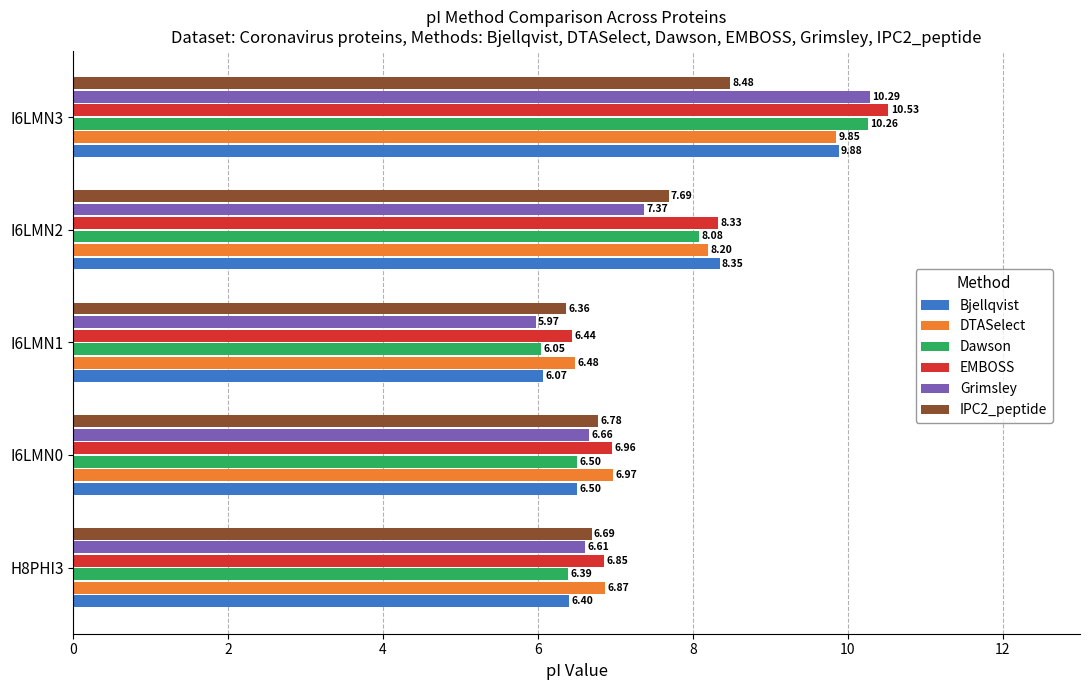

Which series changed the most between H8PHI3 and I6LMN1?

Grimsley